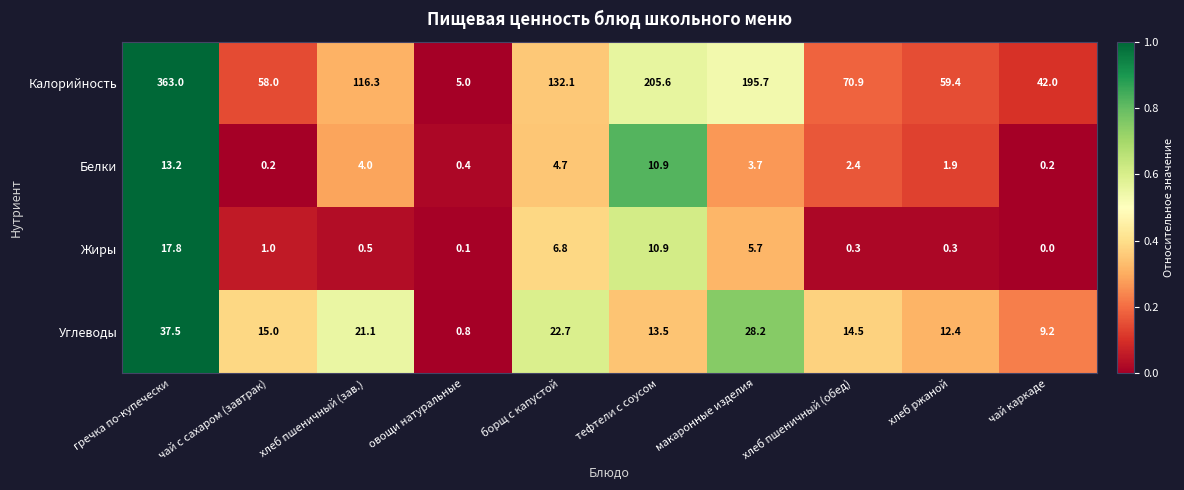

Which series changed the most between гречка по-купечески and борщ с капустой?

Калорийность